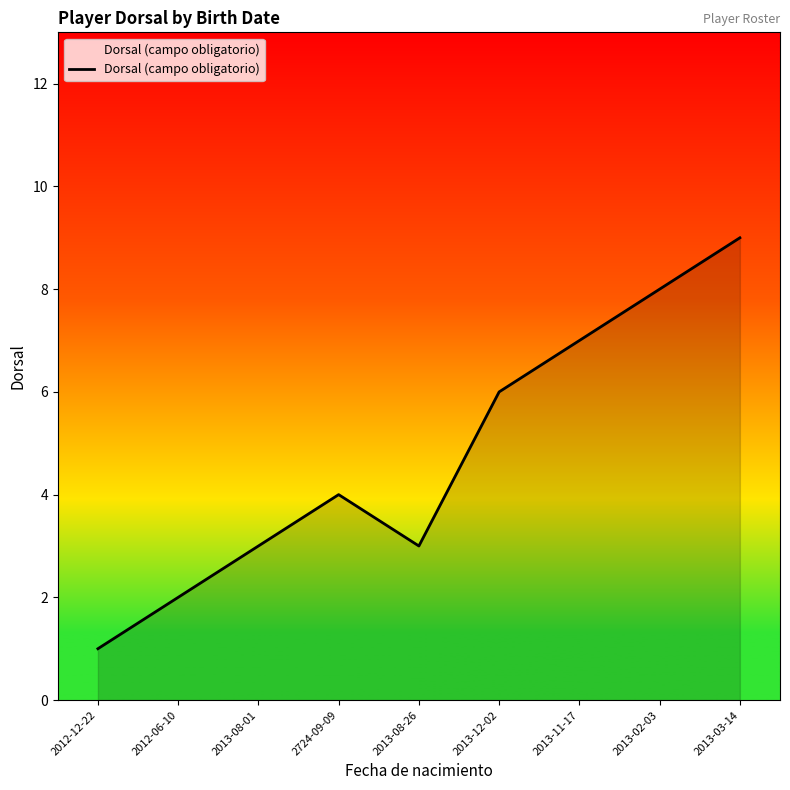

The value at 2013-11-17 is 7. True or false?

True